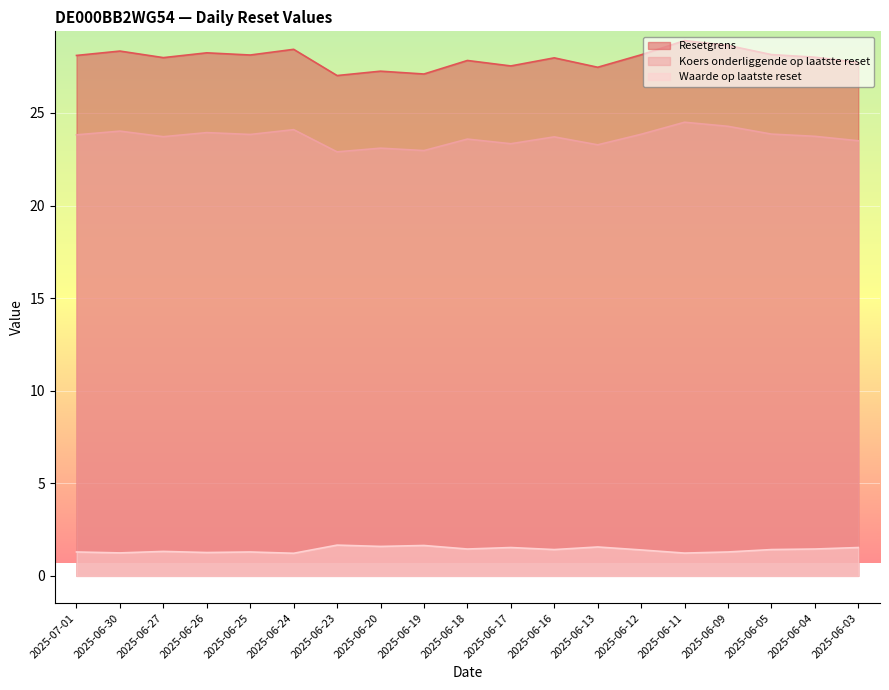

True or false: Waarde op laatste reset has a value of 0.9 at 2025-06-23.

False